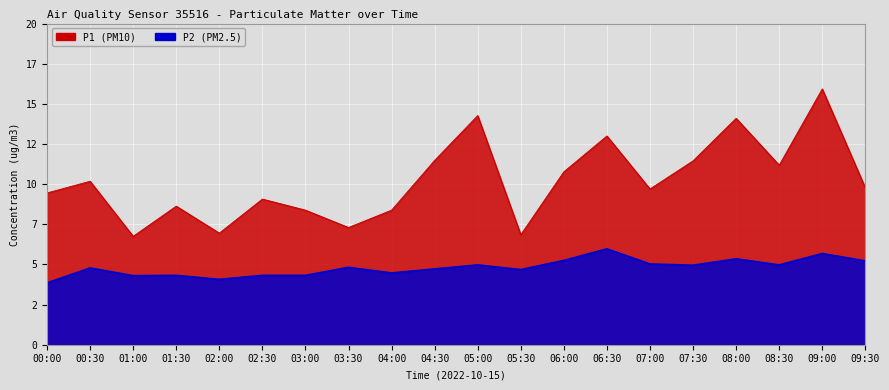

What is the minimum value shown in the chart?

3.9